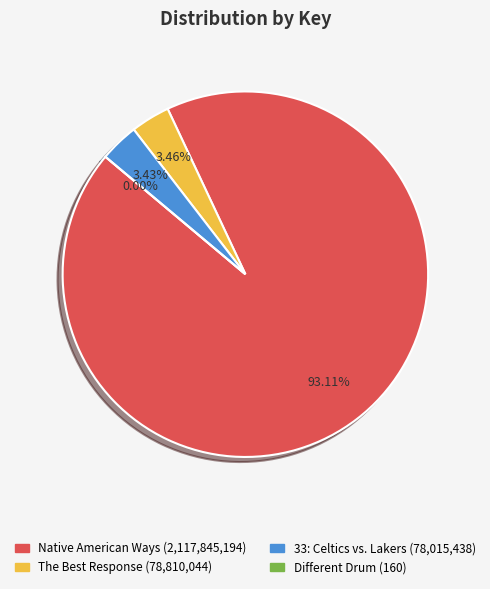

Between 33: Celtics vs. Lakers and The Best Response, which is larger?

The Best Response